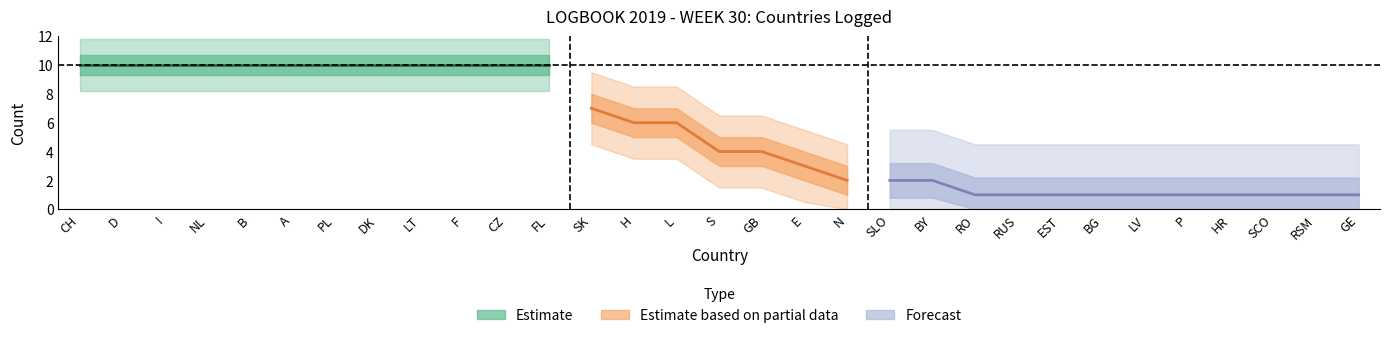

Count the number of values greater than 4.

15